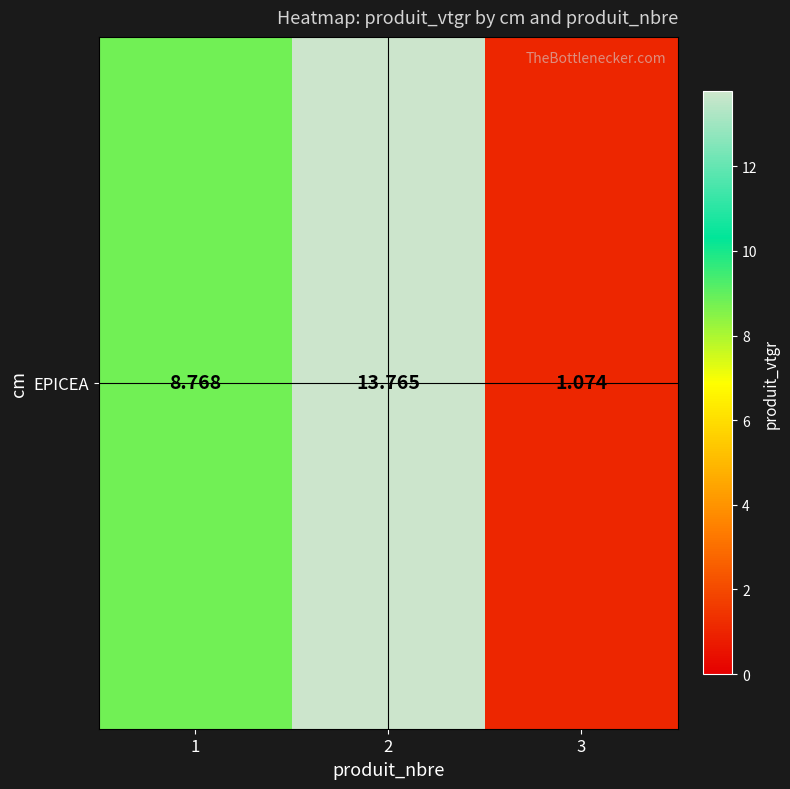

At which label is the value closest to 7?

1